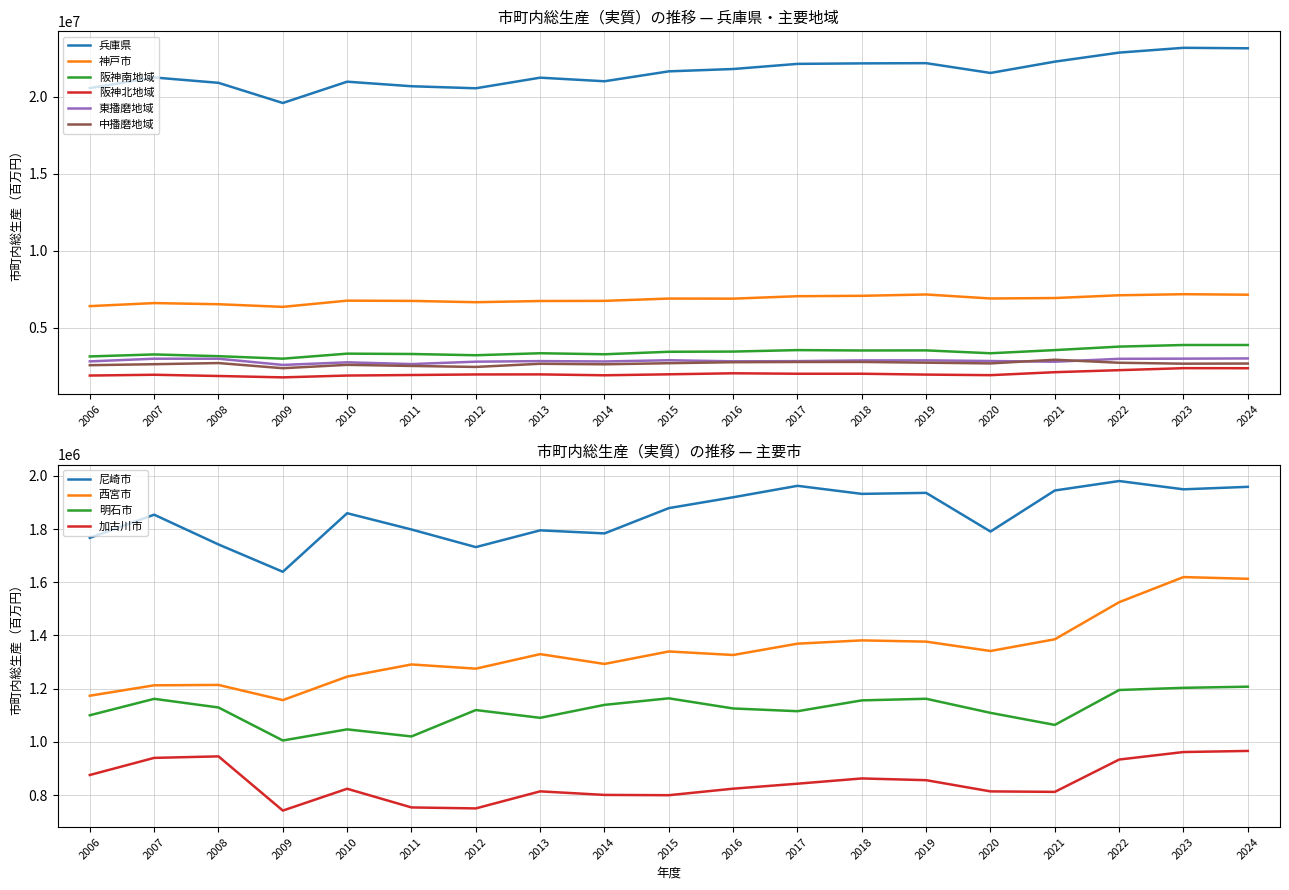

At which category does 東播磨地域 reach its first local valley?

2009